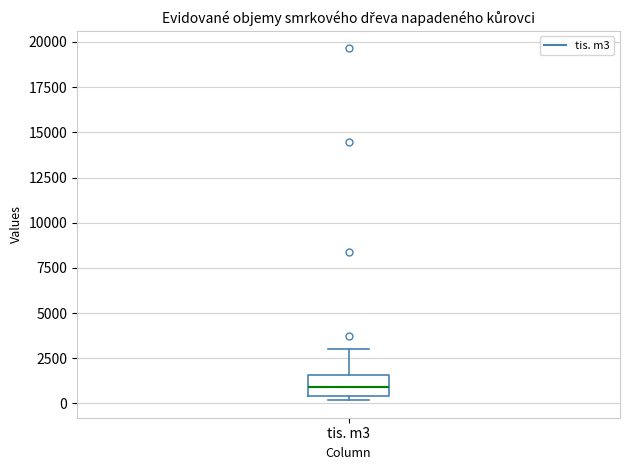

Read this box plot against the y-axis: the position of the median line, the range covered by the box, and the ends of both whiskers. The values are not printed on the chart, so give them approximately, as read against the axis.

median 1000, box 500 to 1500, whiskers 0 to 3000